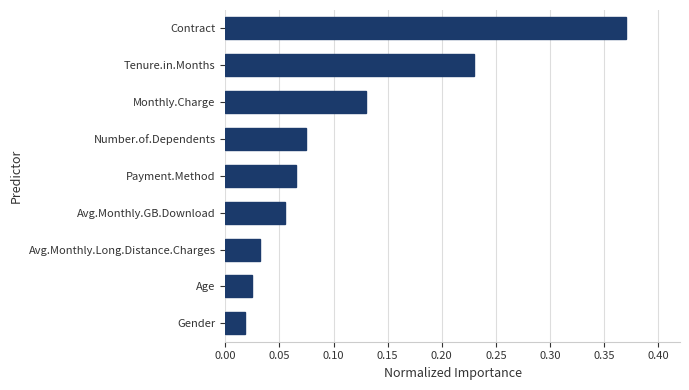

Rank the categories by value from lowest to highest.

Gender, Age, Avg.Monthly.Long.Distance.Charges, Avg.Monthly.GB.Download, Payment.Method, Number.of.Dependents, Monthly.Charge, Tenure.in.Months, Contract